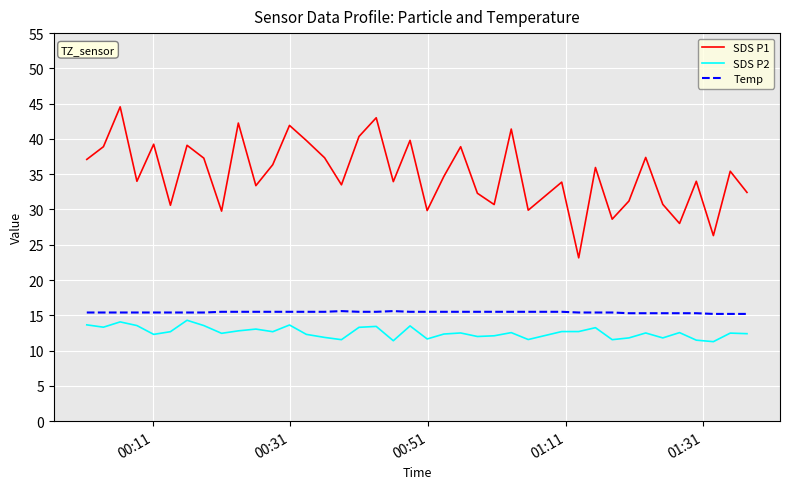

True or false: SDS P1 and Temp intersect in this chart.

False